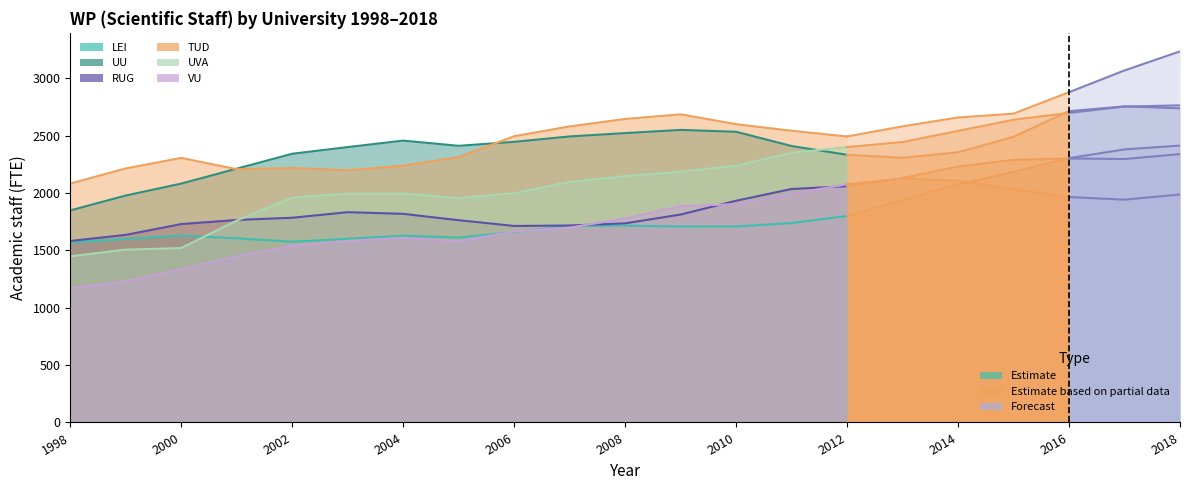

True or false: UU has a value of 2409.4 at 2011.

True